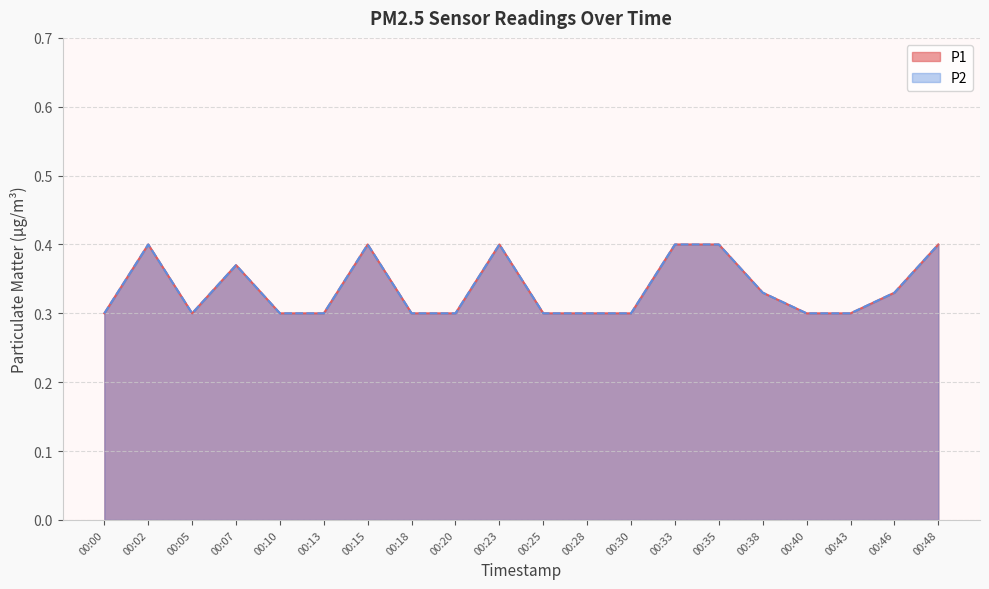

Reading right to left, what are all the values shown in this chart?

P1: 0.4	0.3	0.3	0.3	0.3	0.4	0.4	0.3	0.3	0.3	0.4	0.3	0.3	0.4	0.3	0.3	0.4	0.3	0.4	0.3
P2: 0.4	0.3	0.3	0.3	0.3	0.4	0.4	0.3	0.3	0.3	0.4	0.3	0.3	0.4	0.3	0.3	0.4	0.3	0.4	0.3